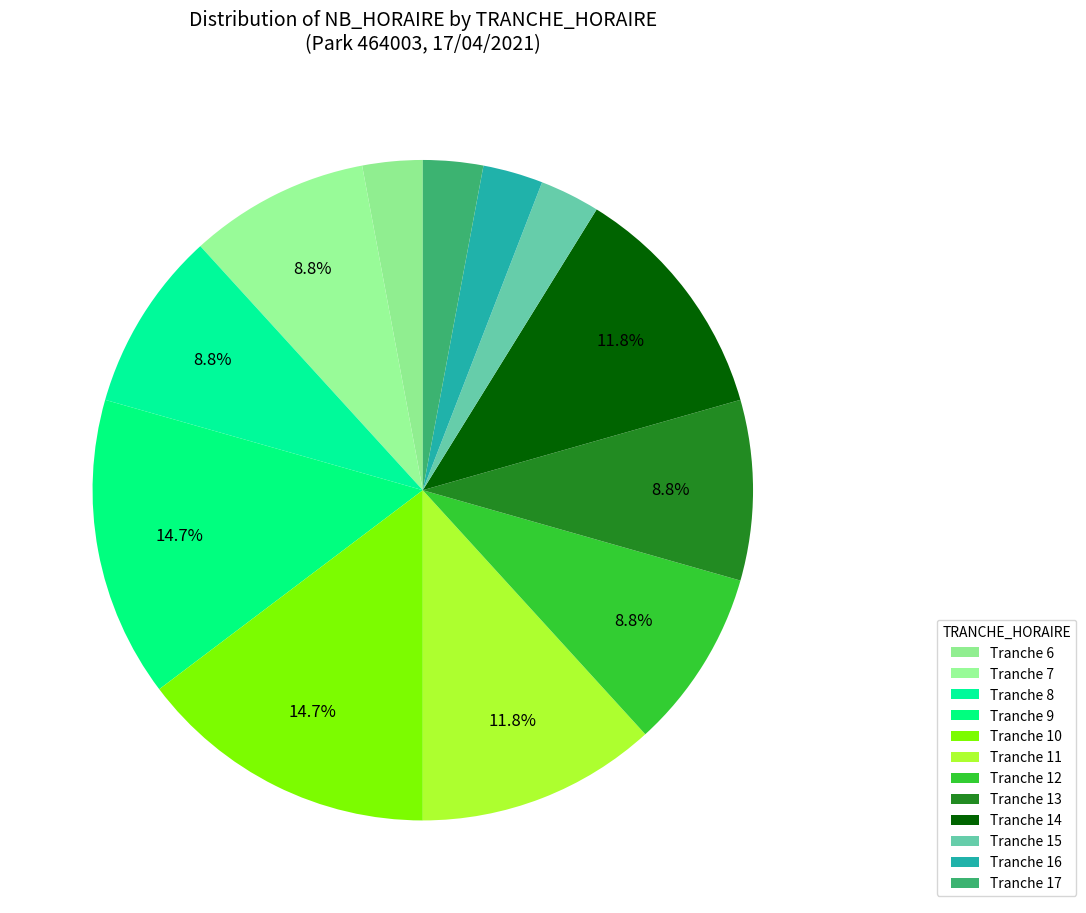

How many segments does this pie chart have?

12